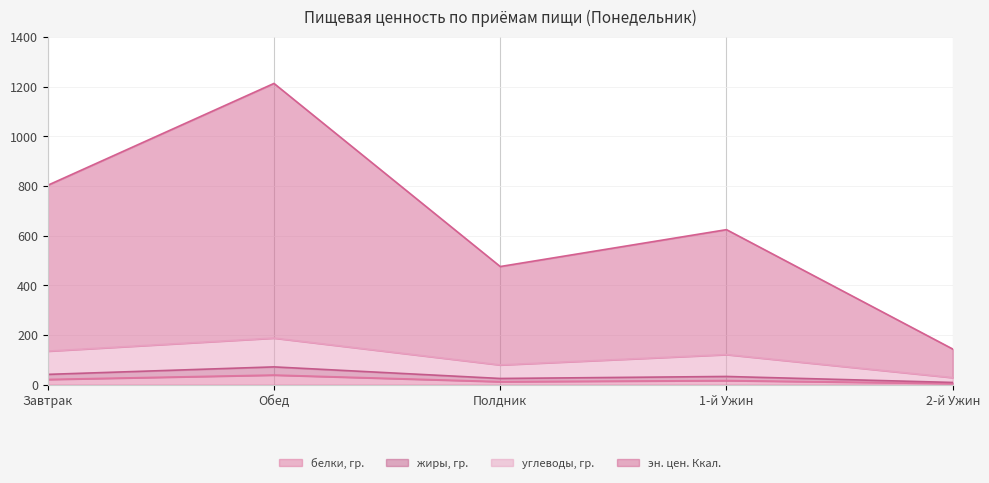

Between Обед and 1-й Ужин, which is larger?

Обед